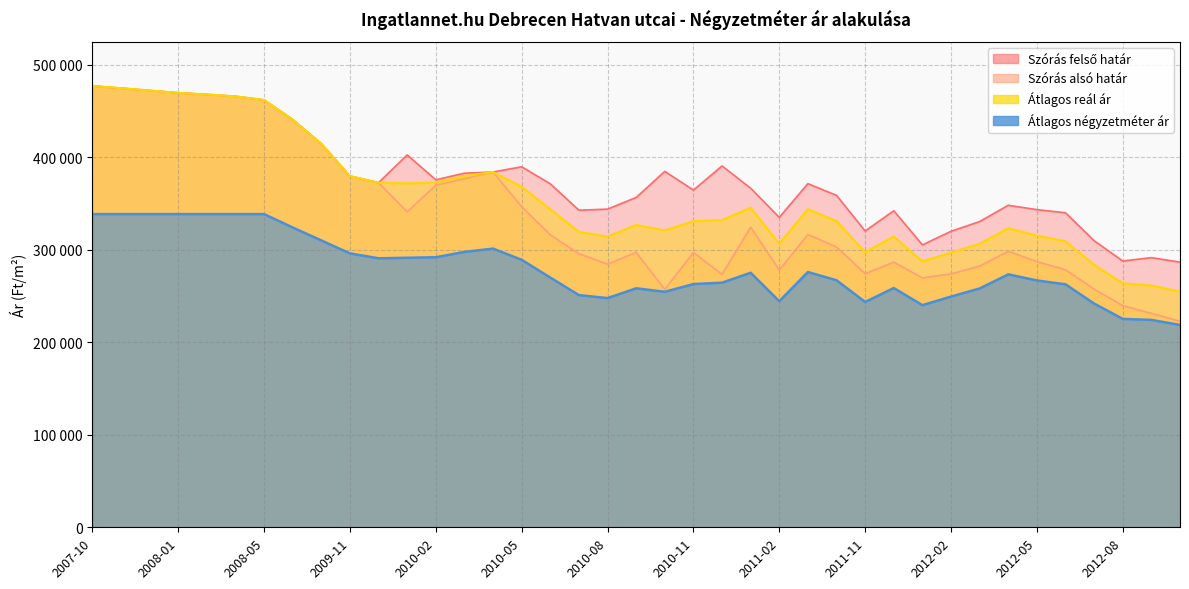

What is the difference between the Szórás alsó határ values at 2011-12 and 2012-03?

4283